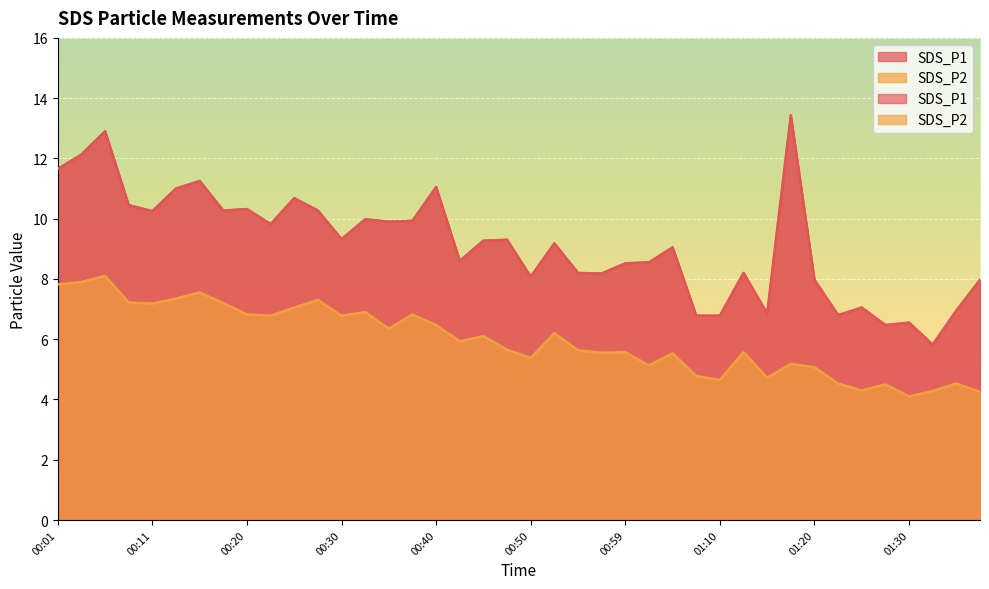

What value does the SDS_P1 series have at 01:17?

13.4